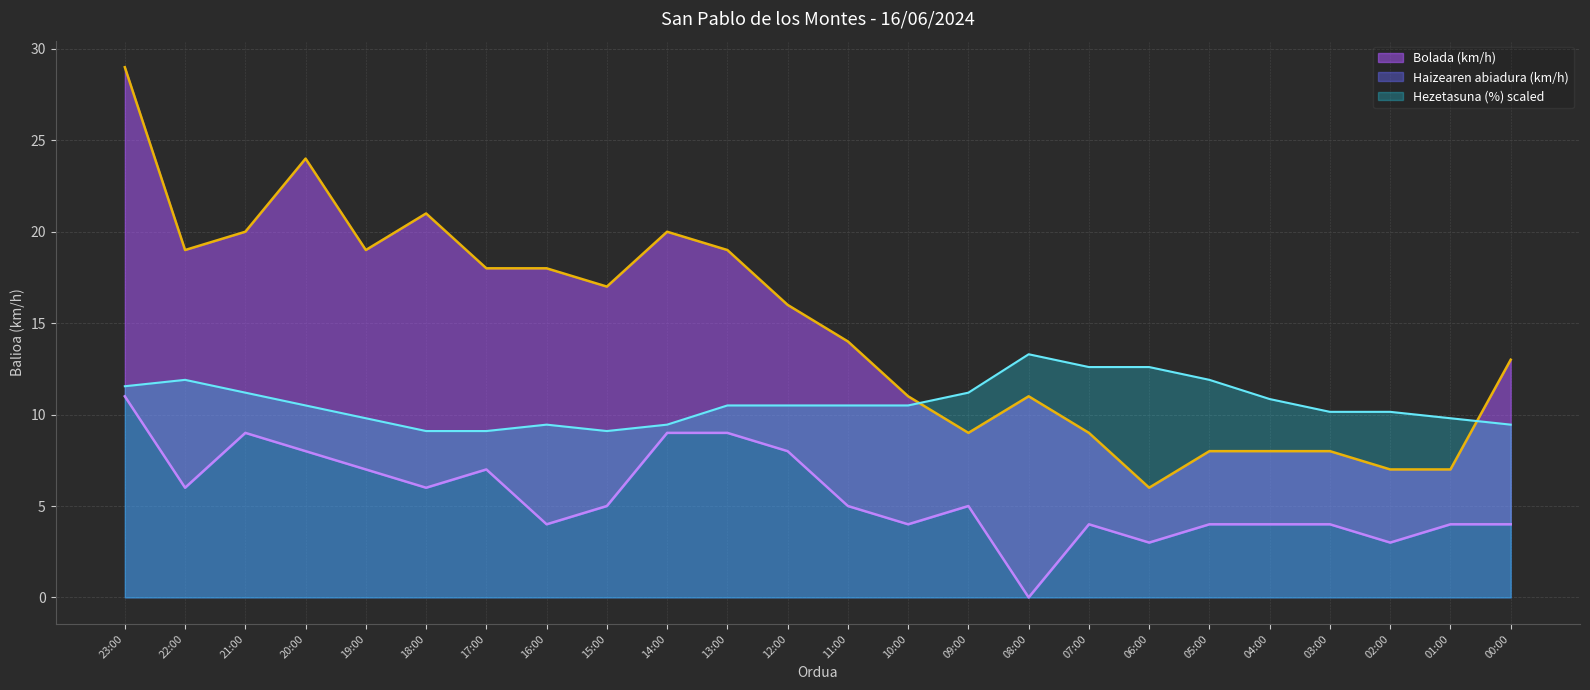

The value of Hezetasuna (%) at 09:00 is 11.2. True or false?

True